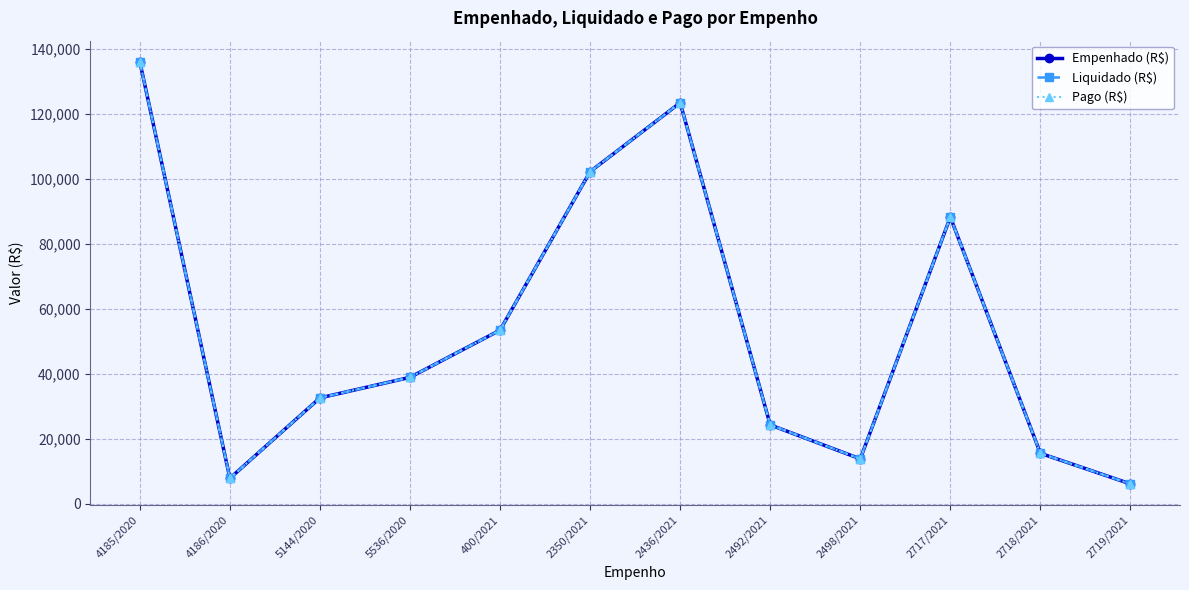

True or false: Pago (R$) and Empenhado (R$) cross at least once.

False